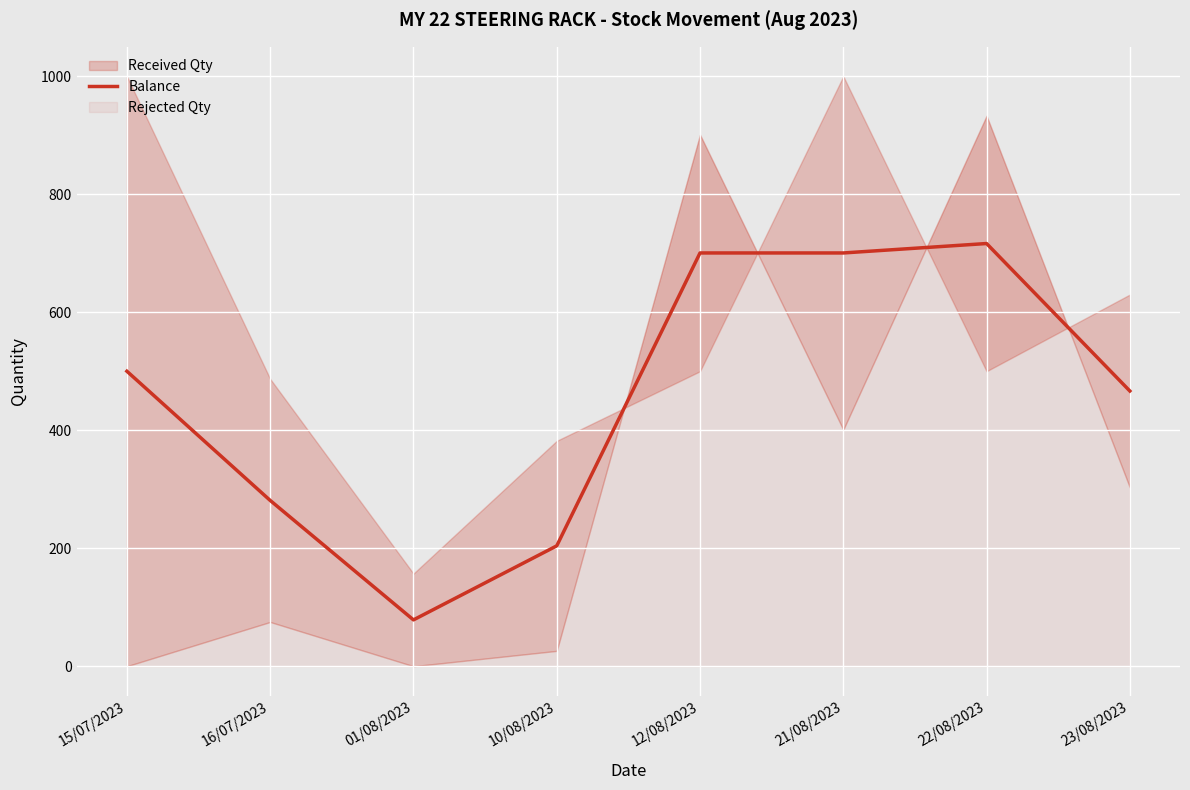

At which category does the chart reach its peak across all series?

22/08/2023